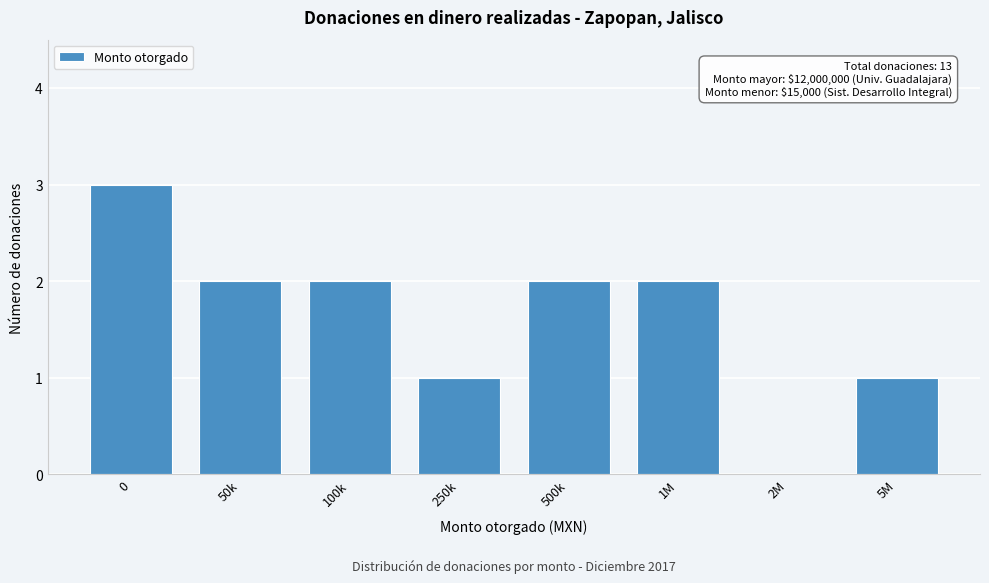

Reading left to right, list all the values displayed in this chart.

0=3	50k=2	100k=2	250k=1	500k=2	1M=2	2M=0	5M=1